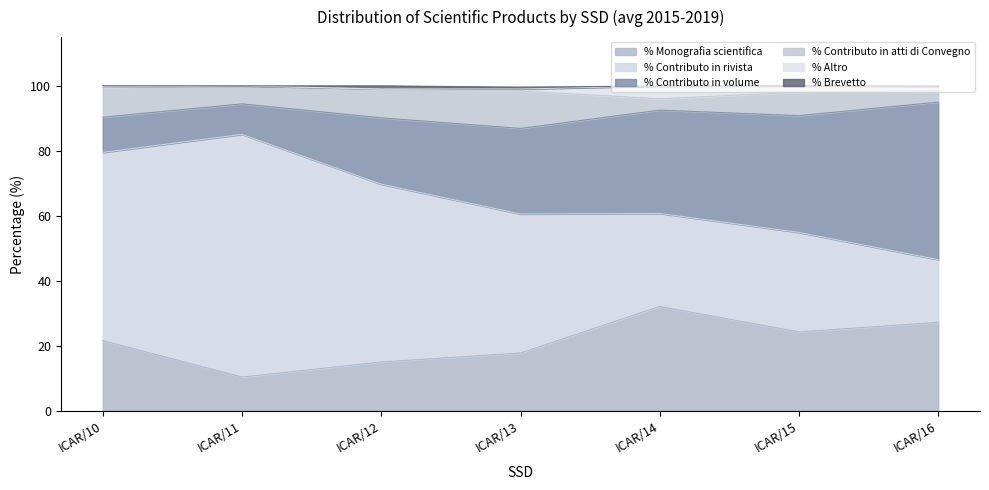

Where is the first local minimum for % Contributo in atti di Convegno?

ICAR/11